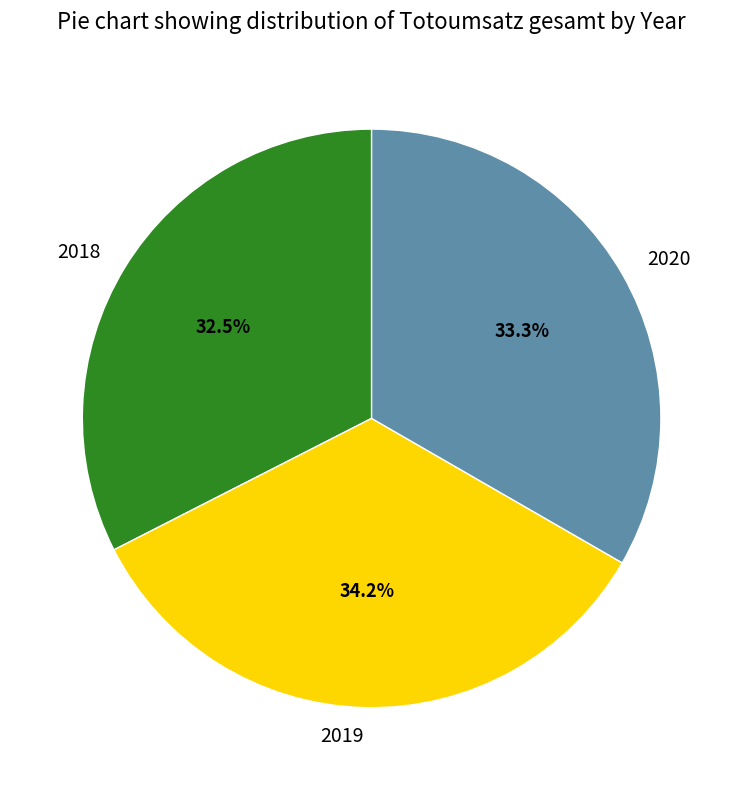

Which category has the smallest portion of the pie?

2018